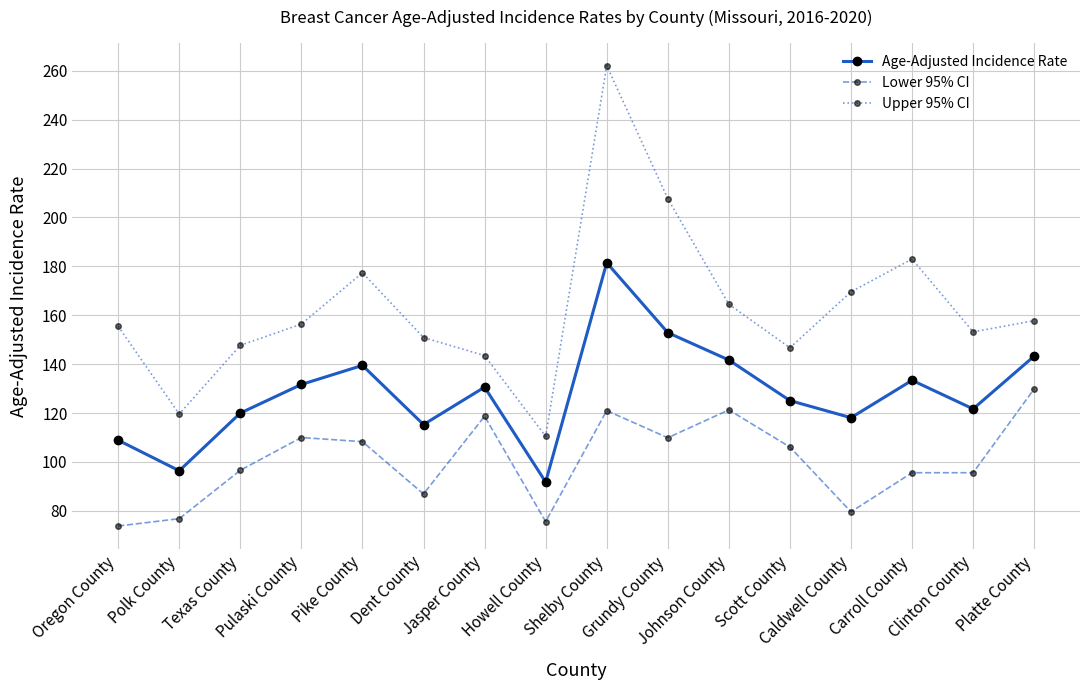

What is the value of the Age-Adjusted Incidence Rate point at the 2nd from the left?

96.4